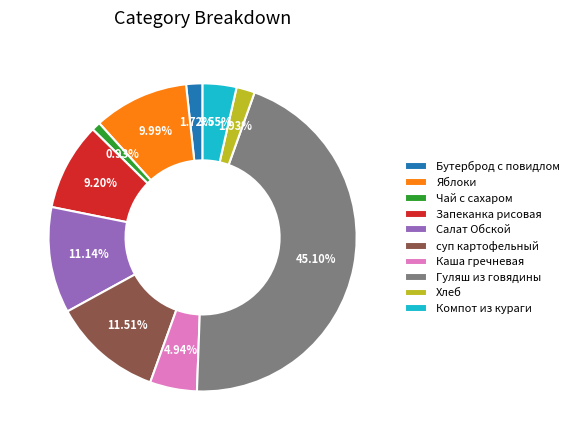

Does Компот из кураги account for over 50% of the chart?

No